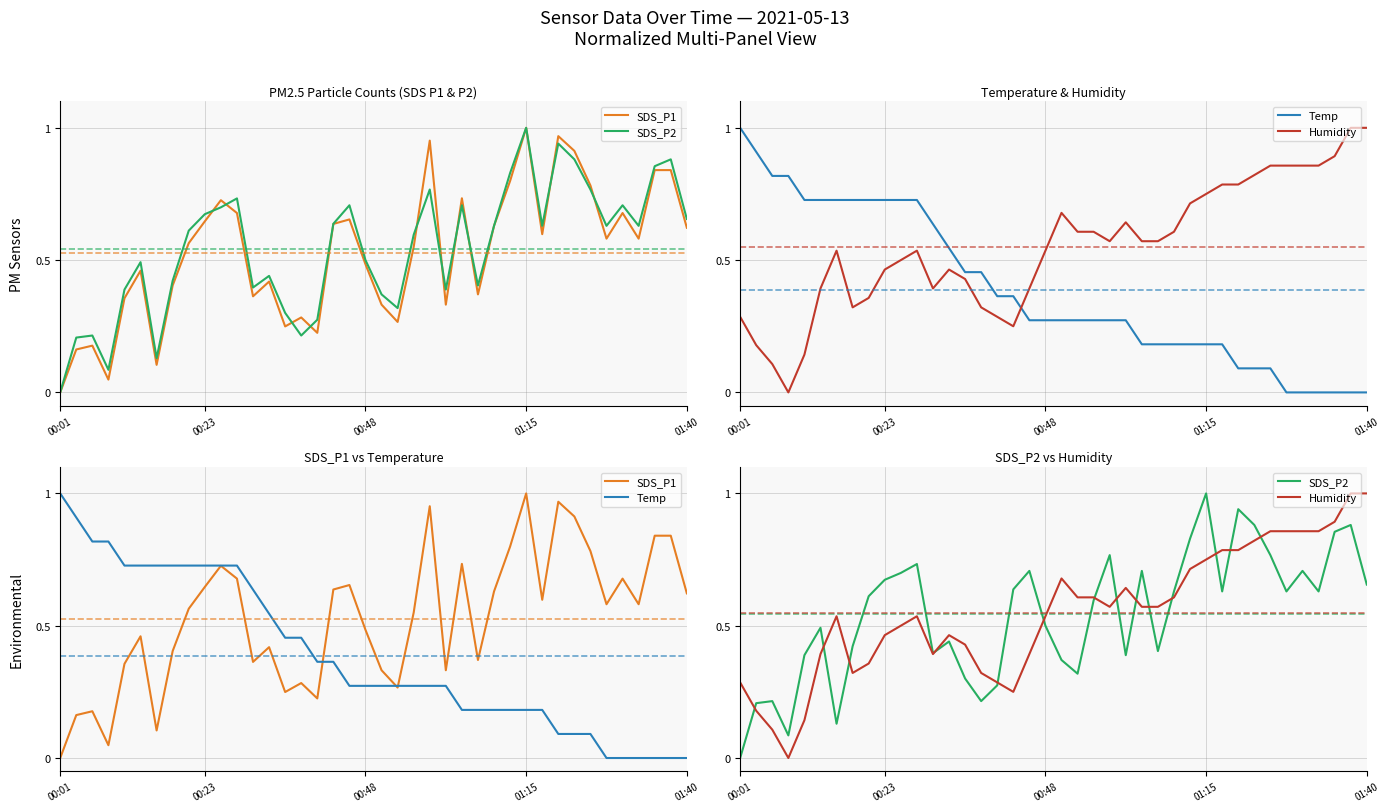

What is the average value of the SDS_P1 series?

0.5